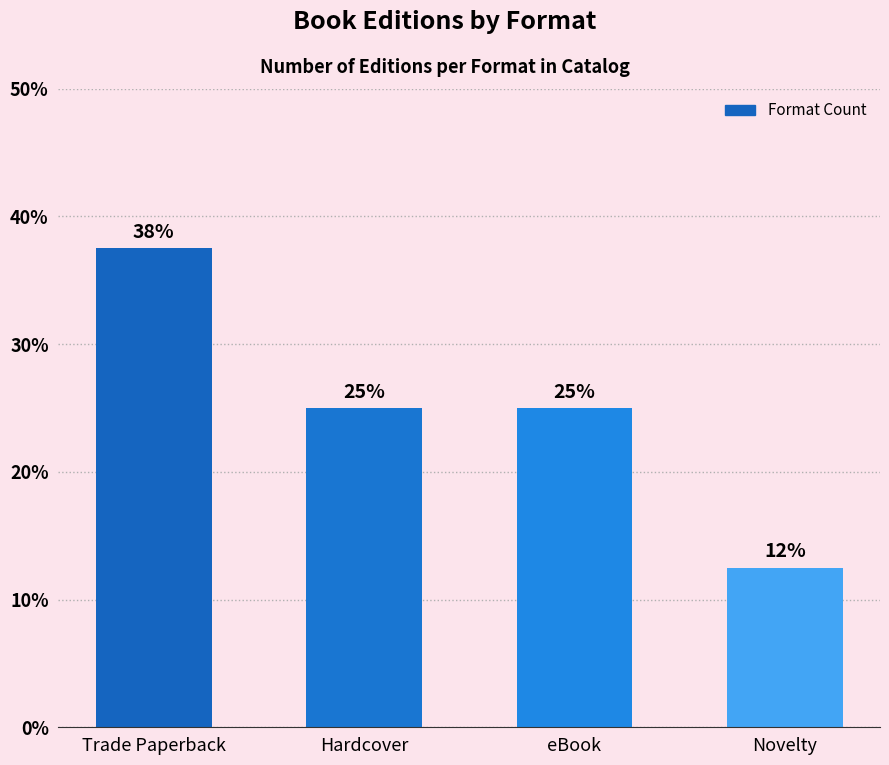

What value does the data have at Hardcover?

25.0